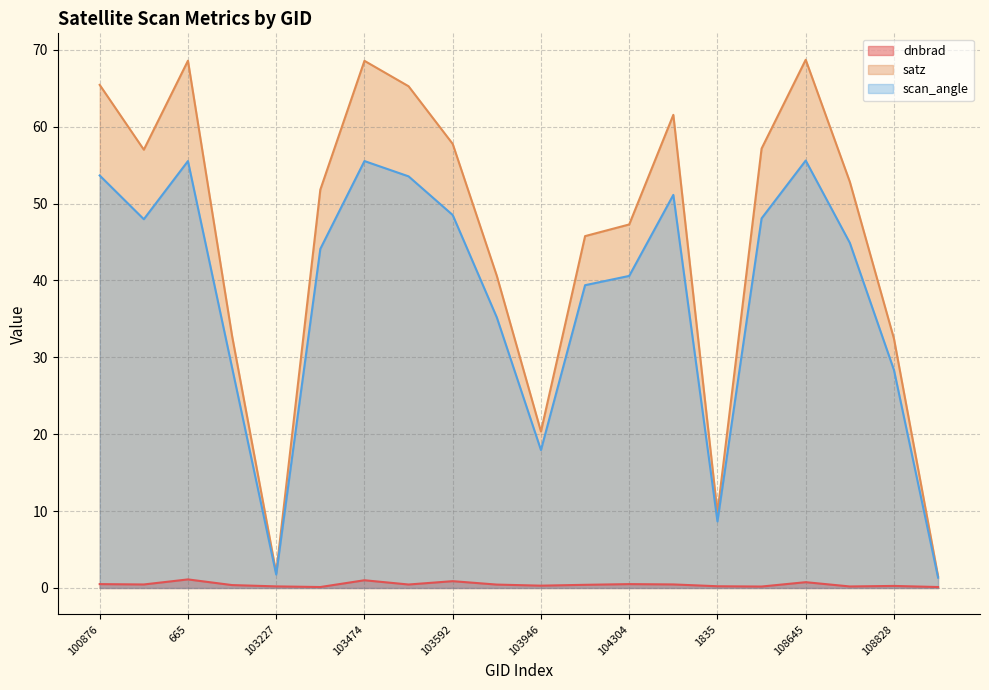

In dnbrad, how many points are higher than both neighbors (excluding endpoints)?

6